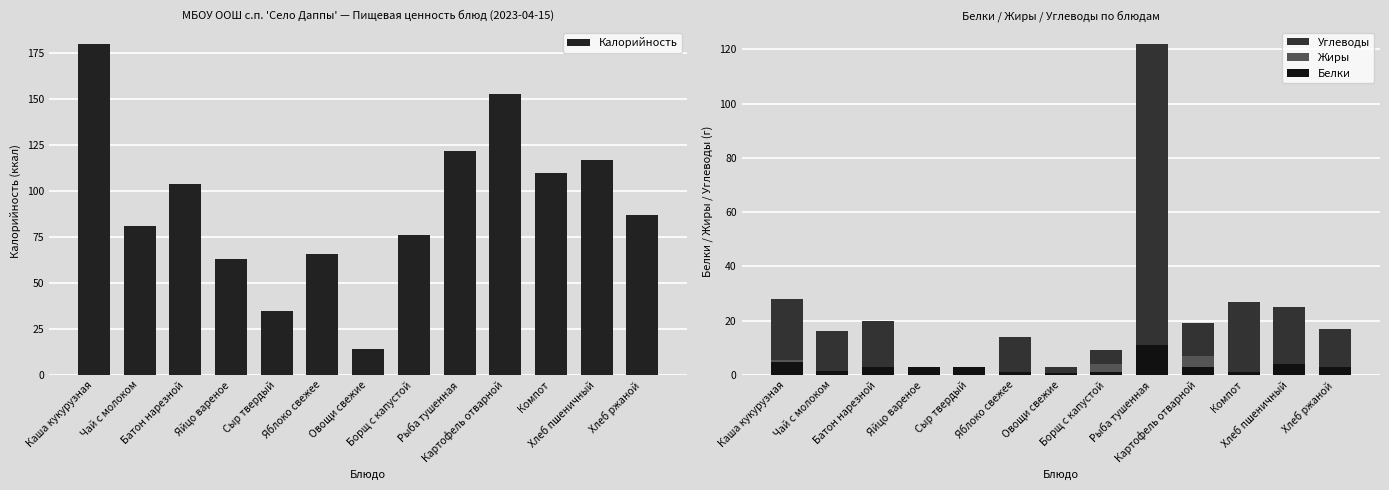

Count the number of data series in this chart.

4